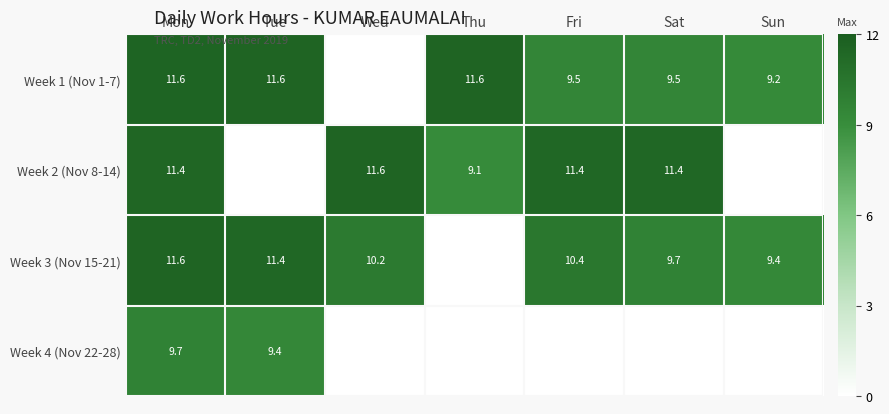

What is the spread (max minus min) of values at Mon?

1.9